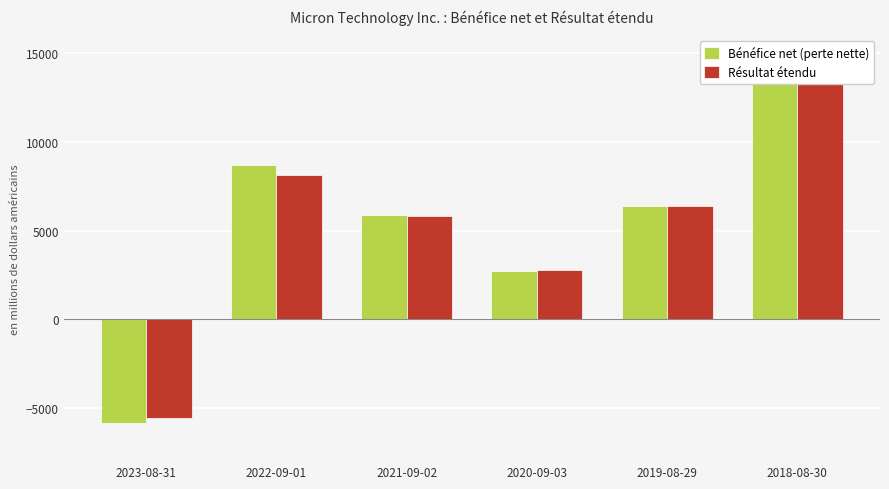

Rank the categories by Bénéfice net (perte nette) value from lowest to highest.

2023-08-31, 2020-09-03, 2021-09-02, 2019-08-29, 2022-09-01, 2018-08-30